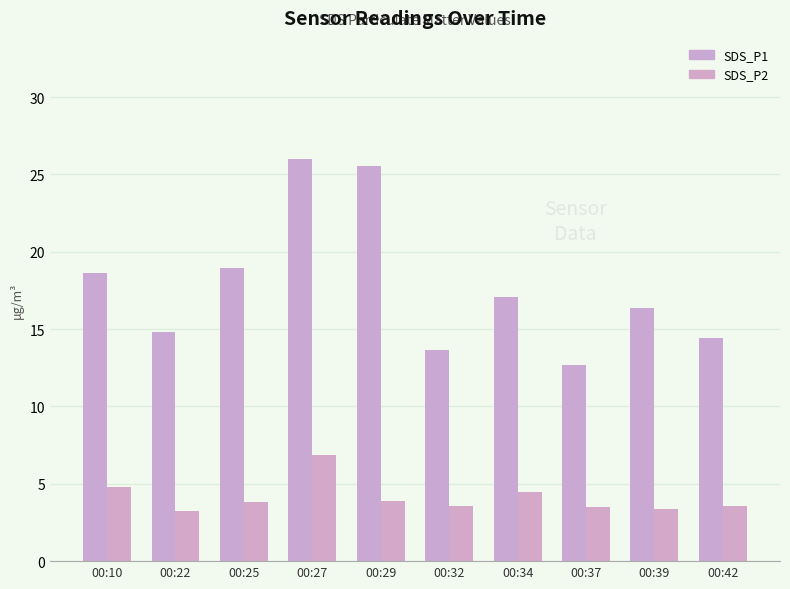

True or false: SDS_P1 has a value of 29.1 at 00:34.

False